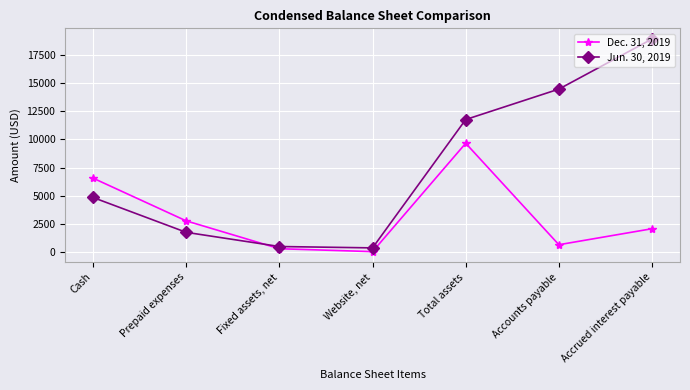

What position from the left is Accrued interest payable?

7